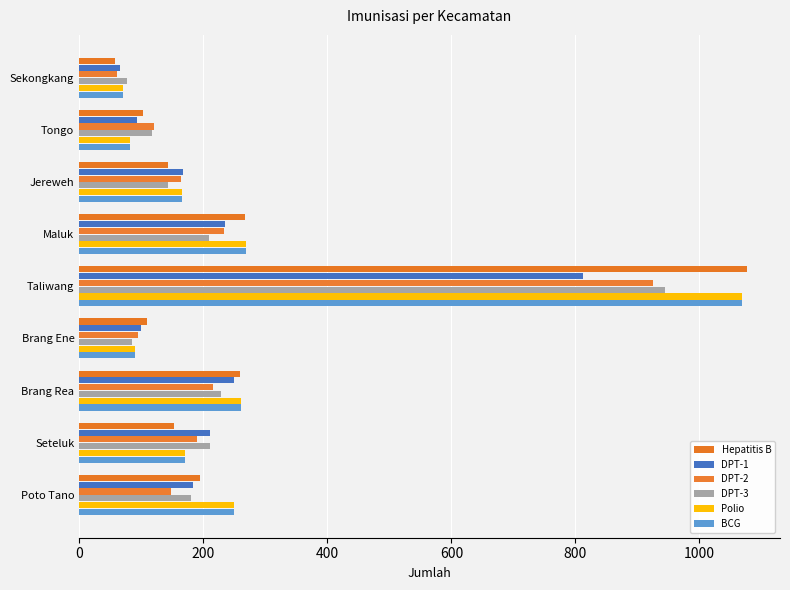

What is the sum of all BCG values?

2425